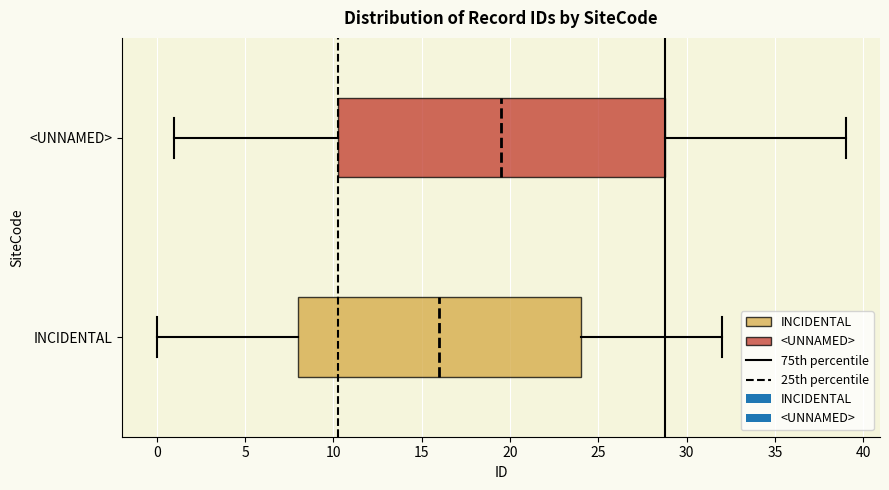

Where is the right edge of the box for <UNNAMED> on the x-axis? The values are not printed on the chart, so give them approximately, as read against the axis.

29.0